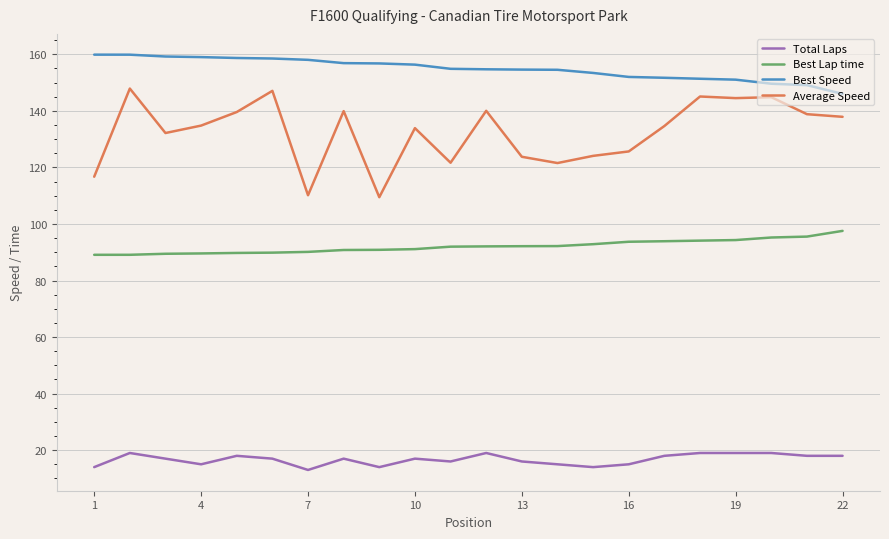

List the series in order of their peak value, lowest first.

Total Laps, Best Lap time, Average Speed, Best Speed